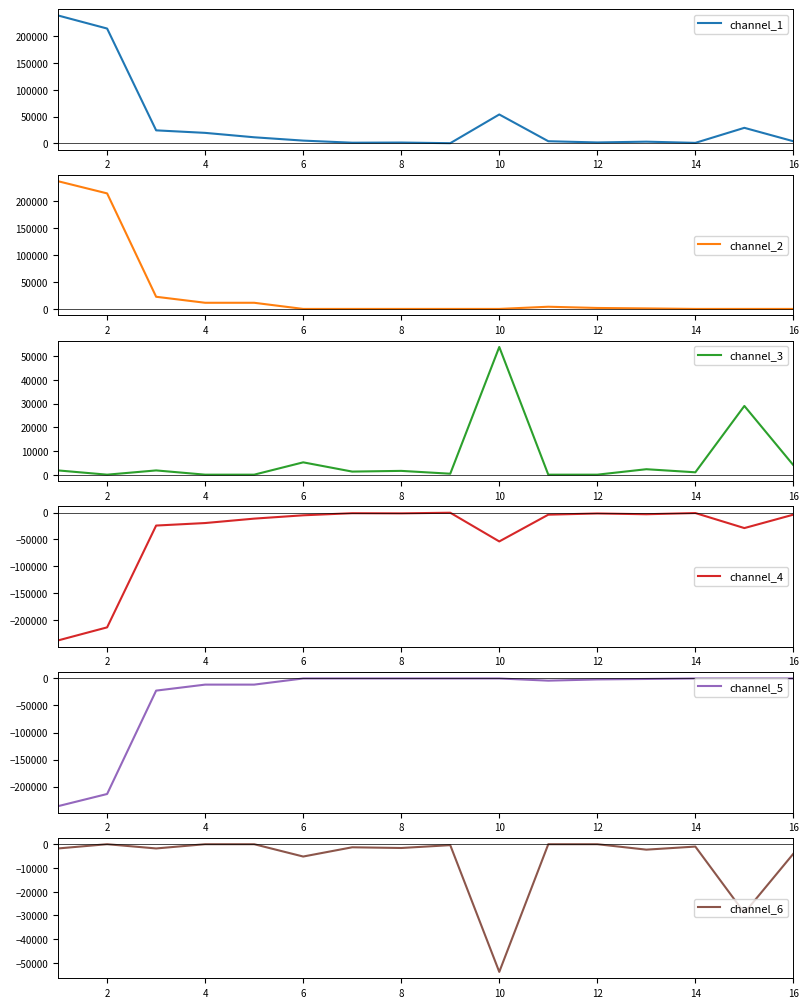

What is the maximum value for channel_1?

238038.0